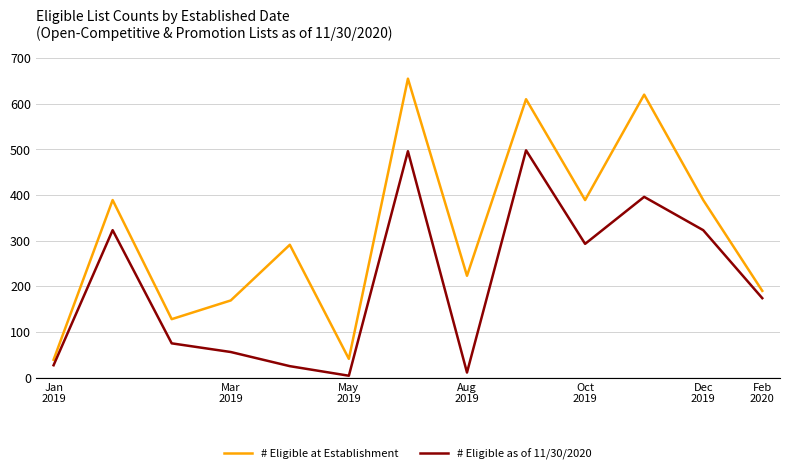

Which series has the widest spread of values?

# Eligible at Establishment